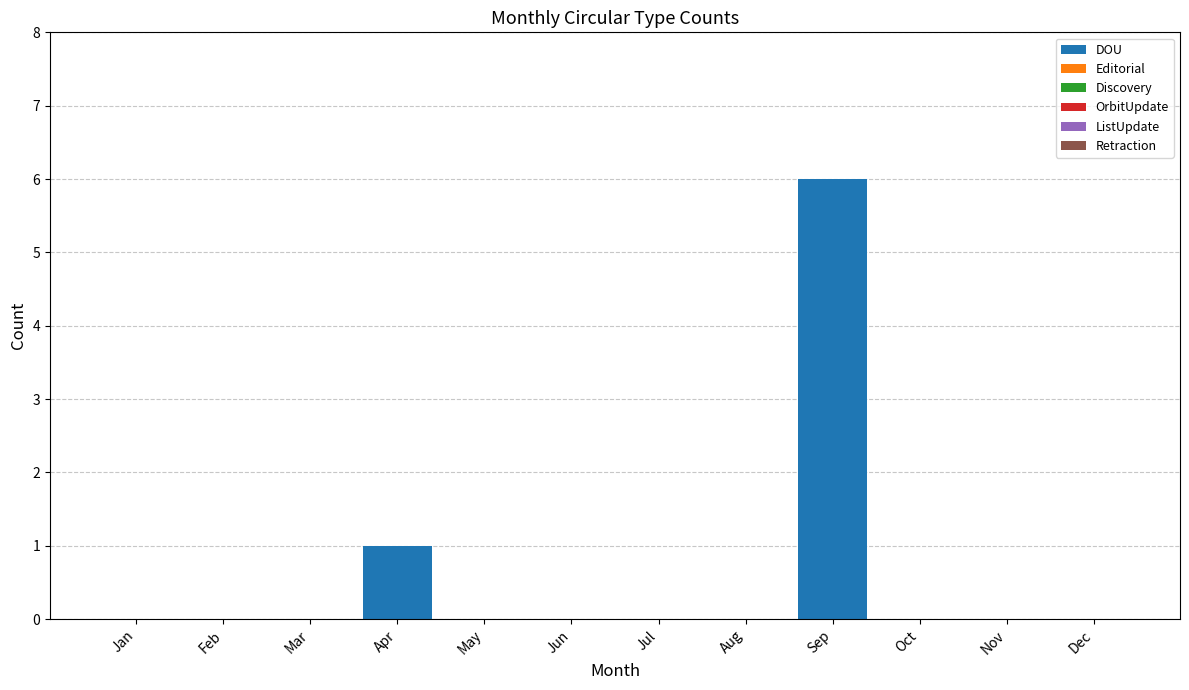

The value at May is 0. True or false?

True